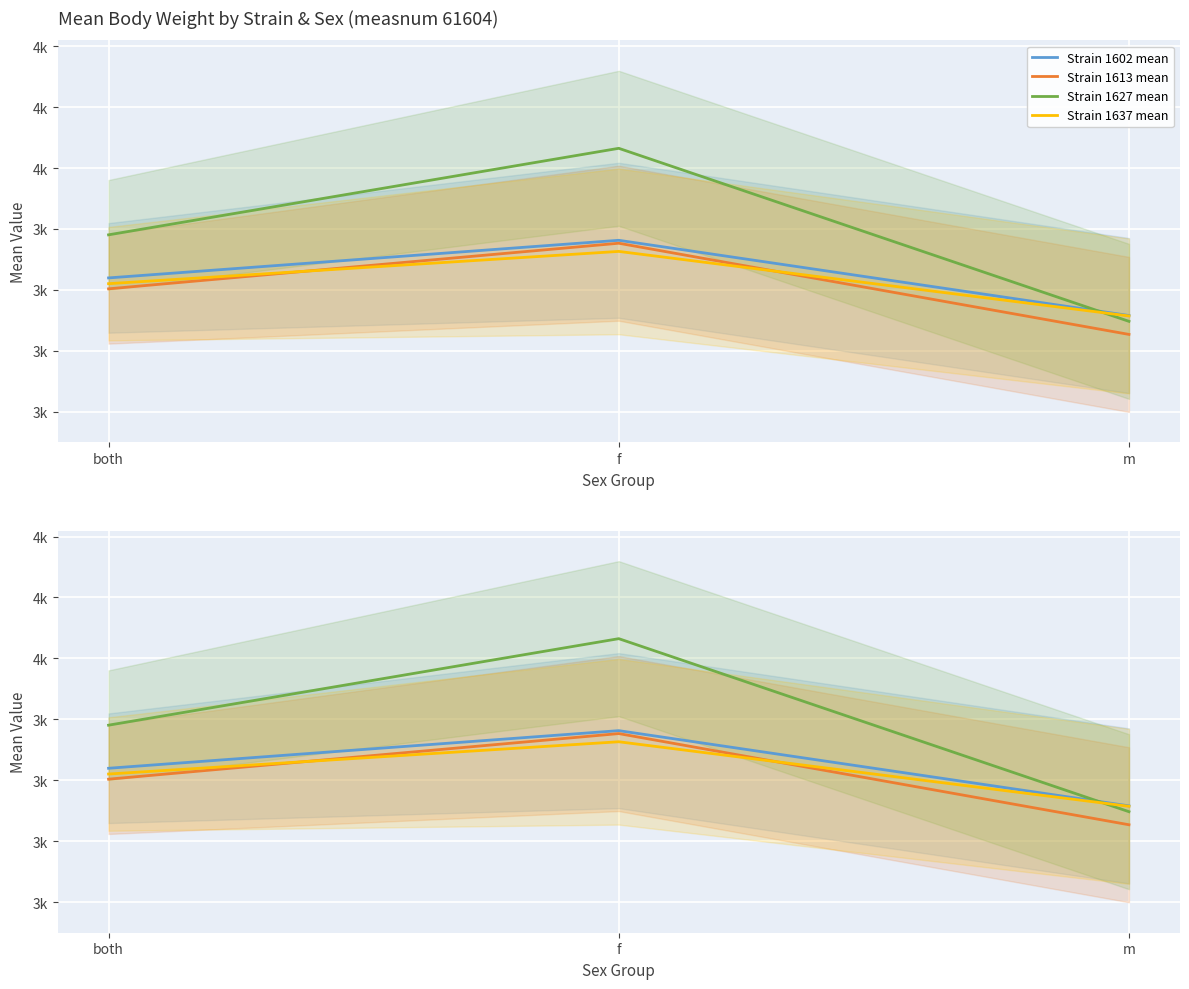

How many series are shown in this chart?

4